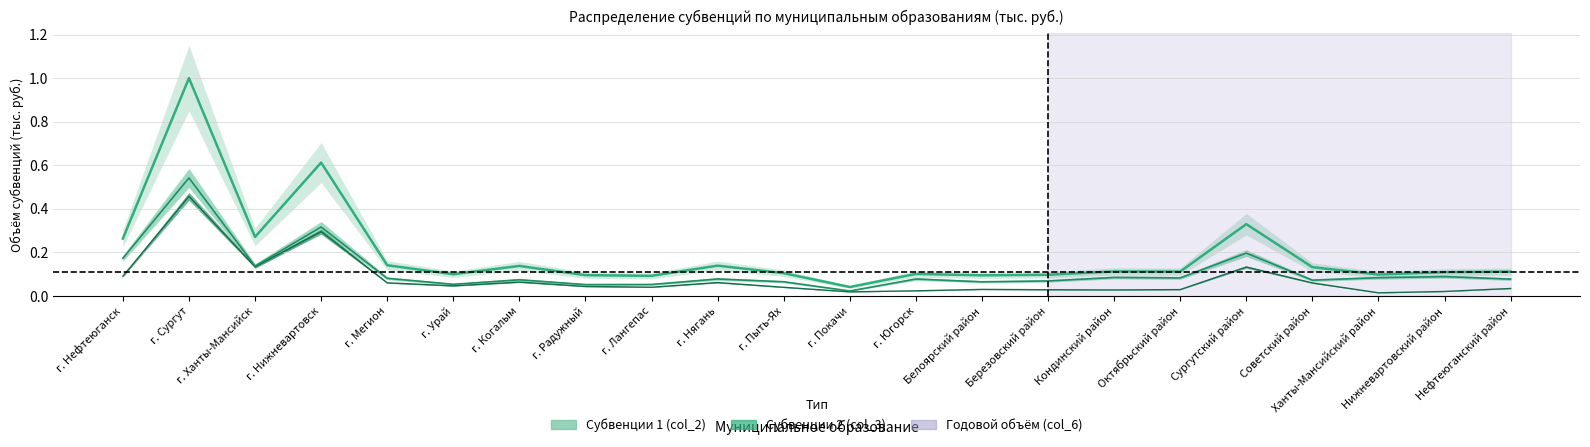

How many interior local valleys does the Годовой объём (col_6) series have?

7